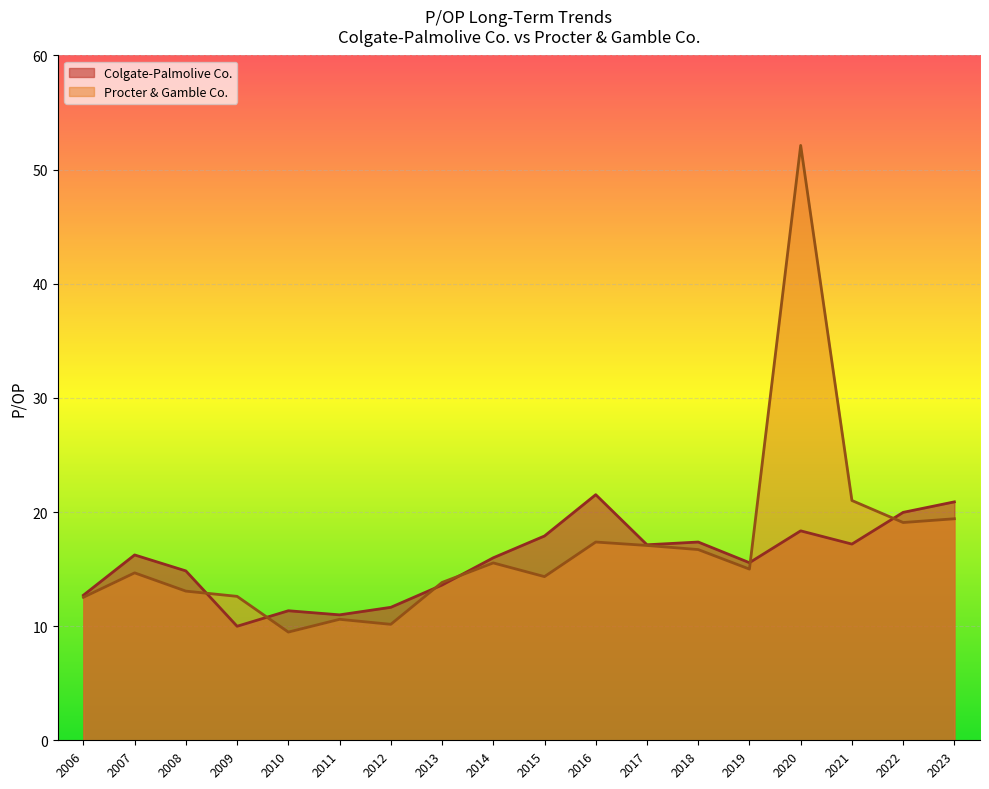

At which label does Procter & Gamble Co. reach its peak?

2020